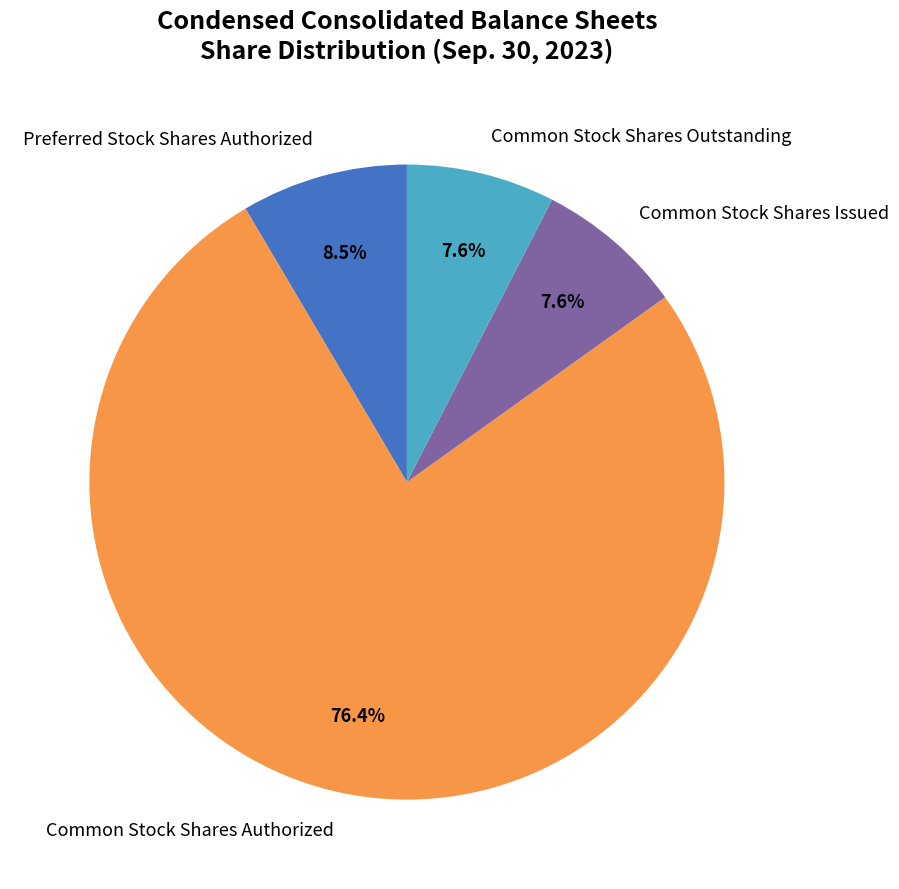

Is there any slice that represents more than half of the pie?

Yes